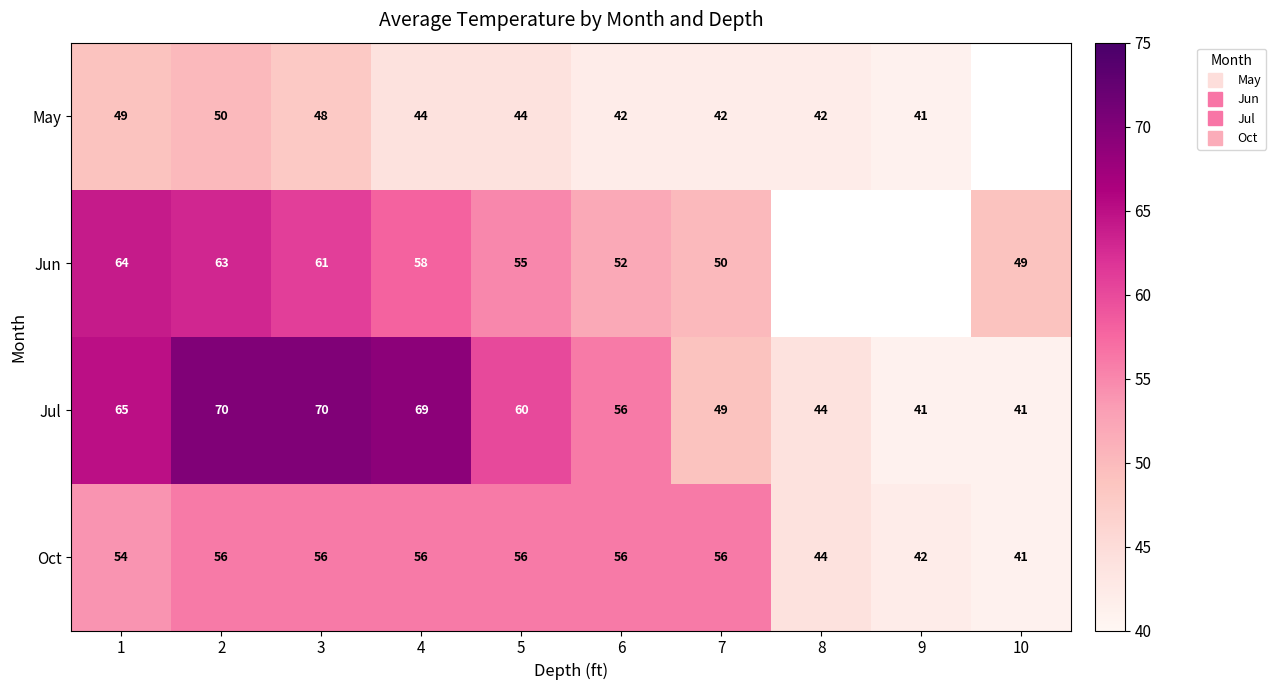

List the labels in order of May value, smallest first.

9, 6, 7, 8, 4, 5, 3, 1, 2, 10